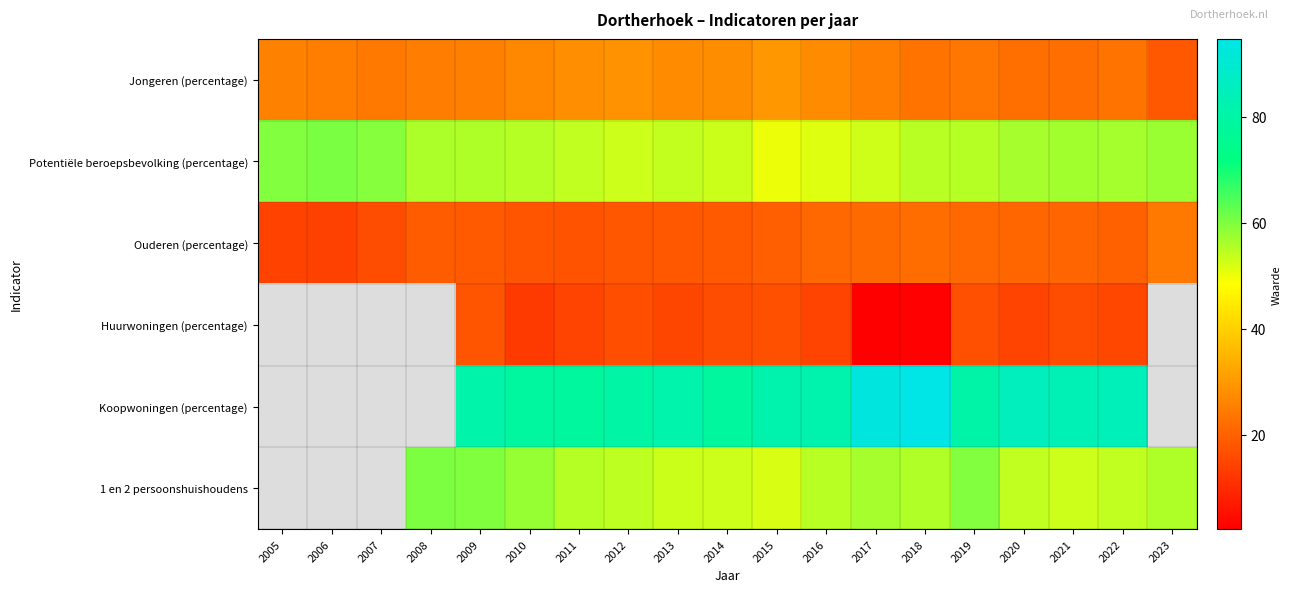

How many values in the 1 en 2 persoonshuishoudens series are below 55?

8